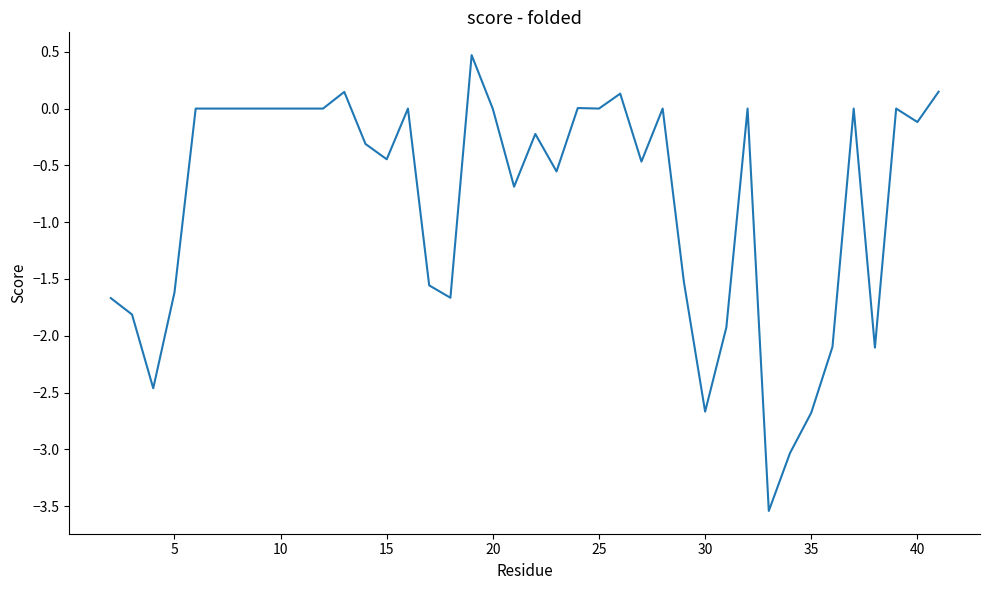

What is the minimum value shown in the chart?

-3.5